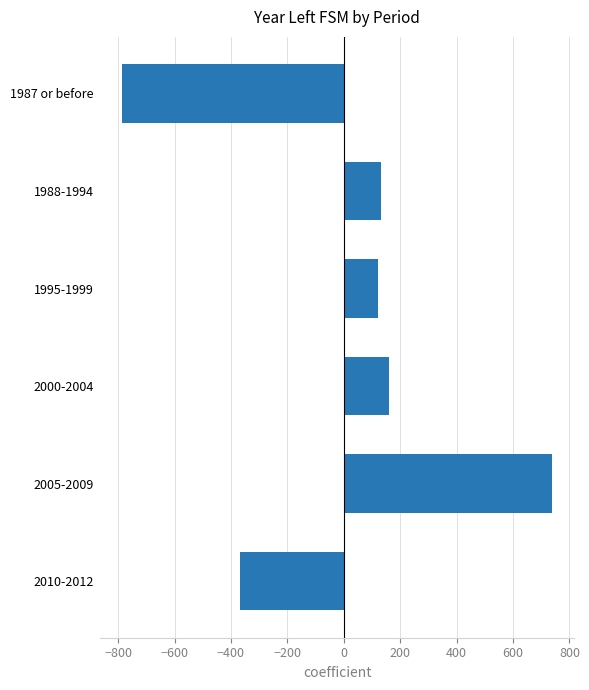

Reading bottom to top, what are all the values shown in this chart?

2010-2012=-368.3	2005-2009=739.7	2000-2004=161.7	1995-1999=122.7	1988-1994=130.7	1987 or before=-786.3